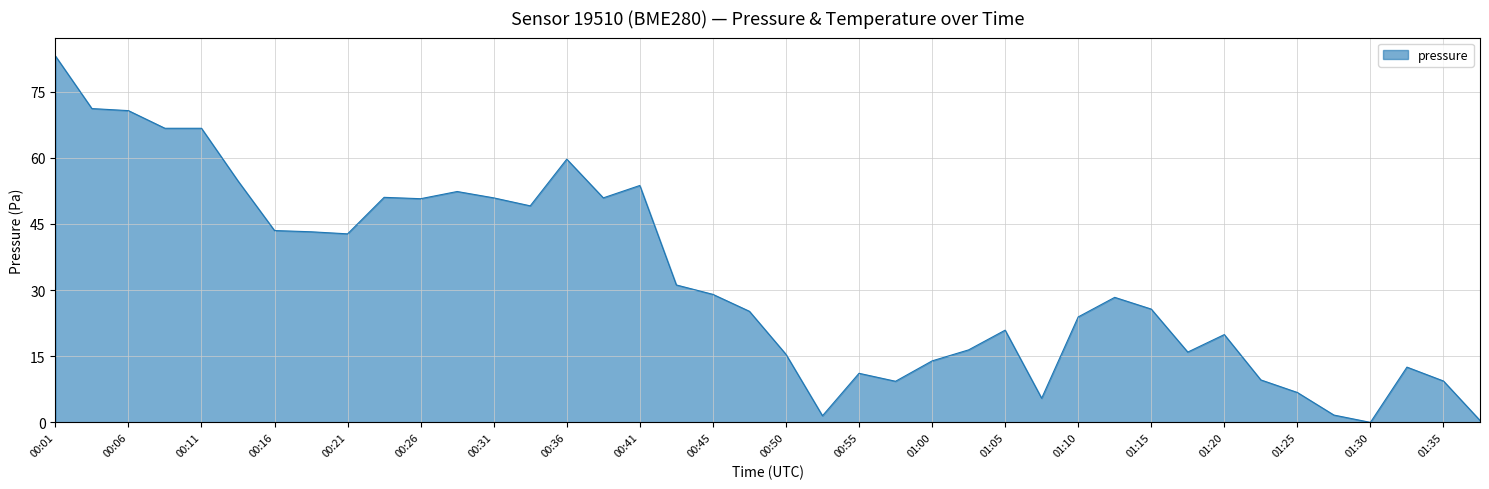

How many values exceed 28?

20